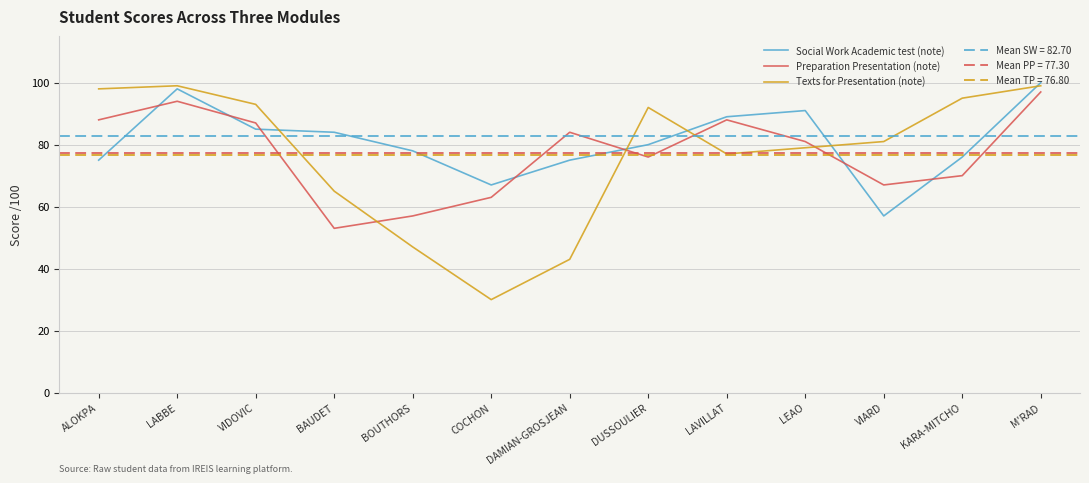

What are all the series names shown in the legend?

Social Work Academic test (note), Preparation Presentation (note), Texts for Presentation (note)